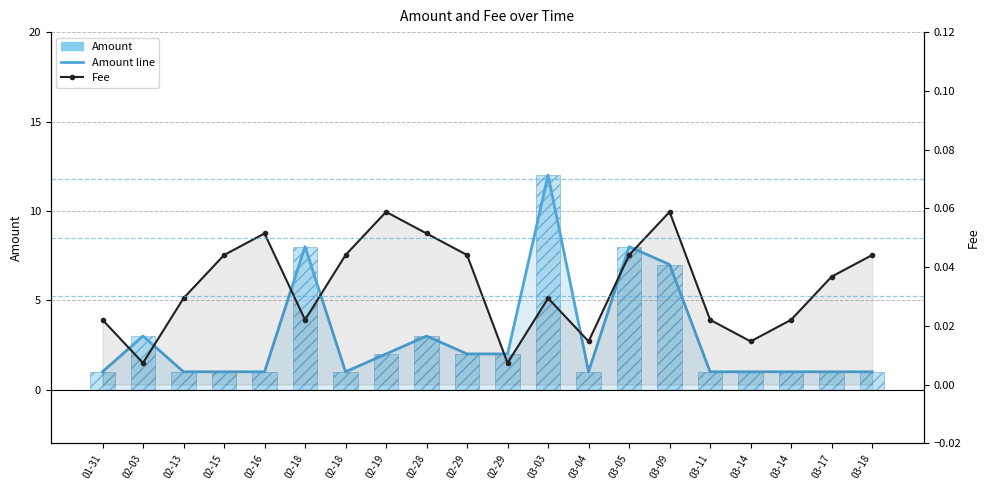

Reading right to left, list all the values displayed in this chart.

Amount line: 03-18=1.0	03-17=1.0	03-14=1.0	03-14=1.0	03-11=1.0	03-09=7.0	03-05=8.0	03-04=1.0	03-03=12.0	02-29=2.0	02-29=2.0	02-28=3.0	02-19=2.0	02-18=1.0	02-18=8.0	02-16=1.0	02-15=1.0	02-13=1.0	02-03=3.0	01-31=1.0
Amount: 03-18=1.0	03-17=1.0	03-14=1.0	03-14=1.0	03-11=1.0	03-09=7.0	03-05=8.0	03-04=1.0	03-03=12.0	02-29=2.0	02-29=2.0	02-28=3.0	02-19=2.0	02-18=1.0	02-18=8.0	02-16=1.0	02-15=1.0	02-13=1.0	02-03=3.0	01-31=1.0
Fee: 03-18=0.0	03-17=0.0	03-14=0.0	03-14=0.0	03-11=0.0	03-09=0.1	03-05=0.0	03-04=0.0	03-03=0.0	02-29=0.0	02-29=0.0	02-28=0.1	02-19=0.1	02-18=0.0	02-18=0.0	02-16=0.1	02-15=0.0	02-13=0.0	02-03=0.0	01-31=0.0